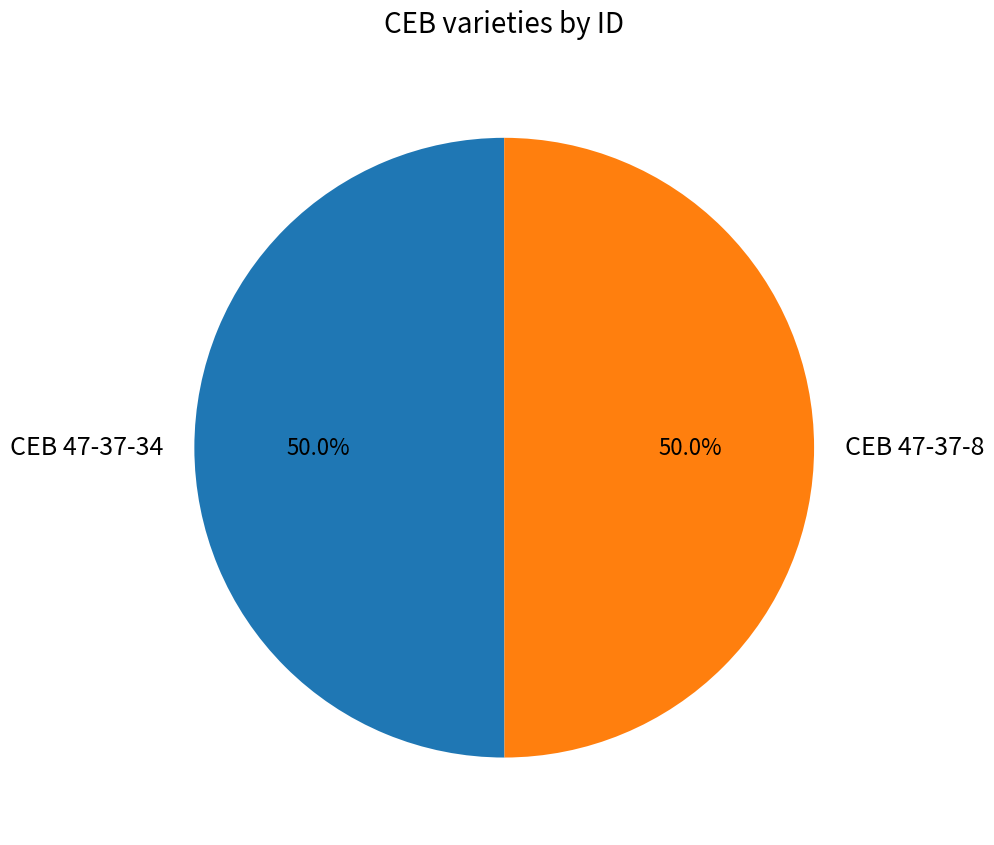

Is the sum of CEB 47-37-34 and CEB 47-37-8 greater than half?

Yes